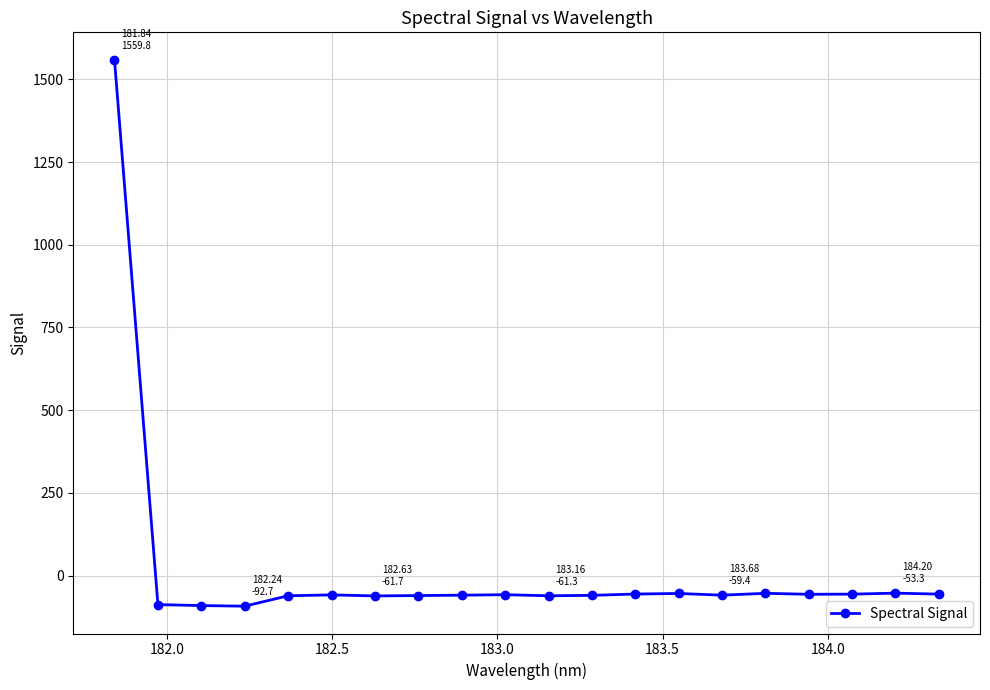

What is the smallest value displayed?

-92.7